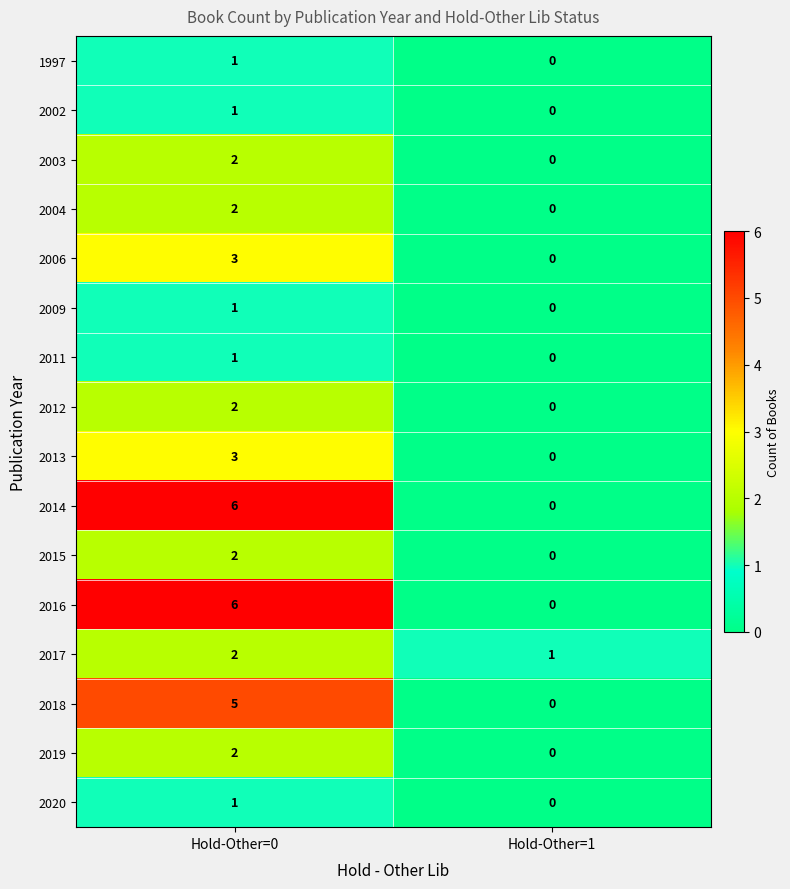

What is the total value across all series at Hold-Other=0?

40